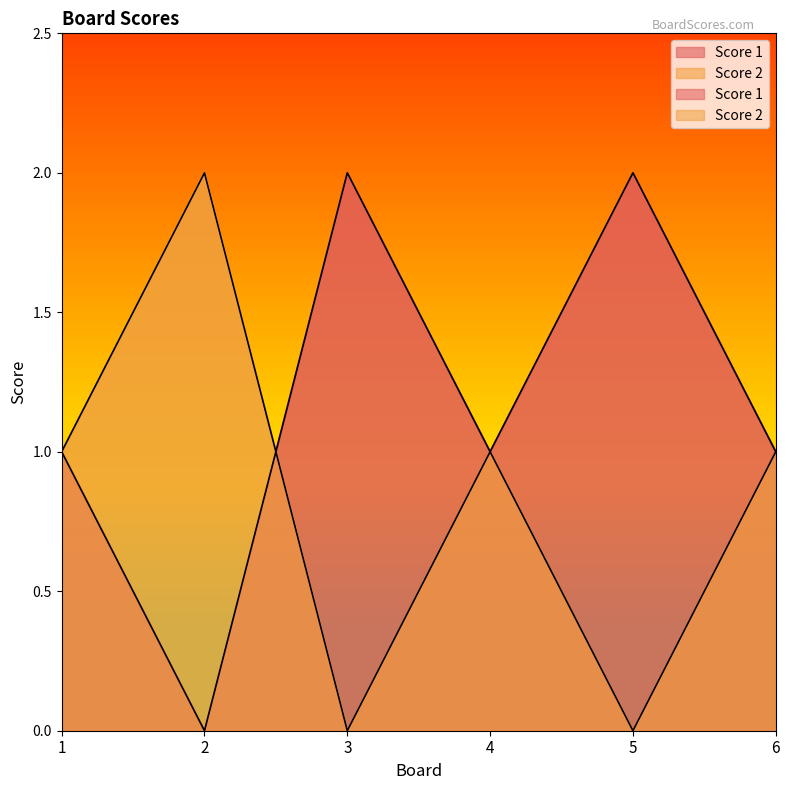

After their last crossing, which series has the higher values: Score 2 or Score 1?

Score 1